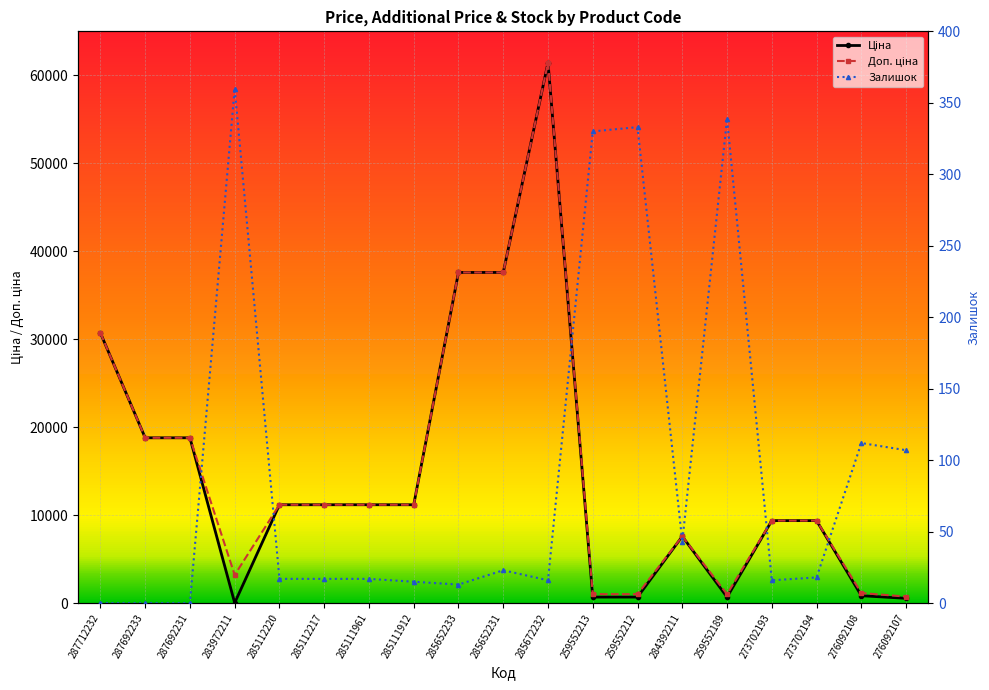

What is the highest value of the Залишок series?

360.0